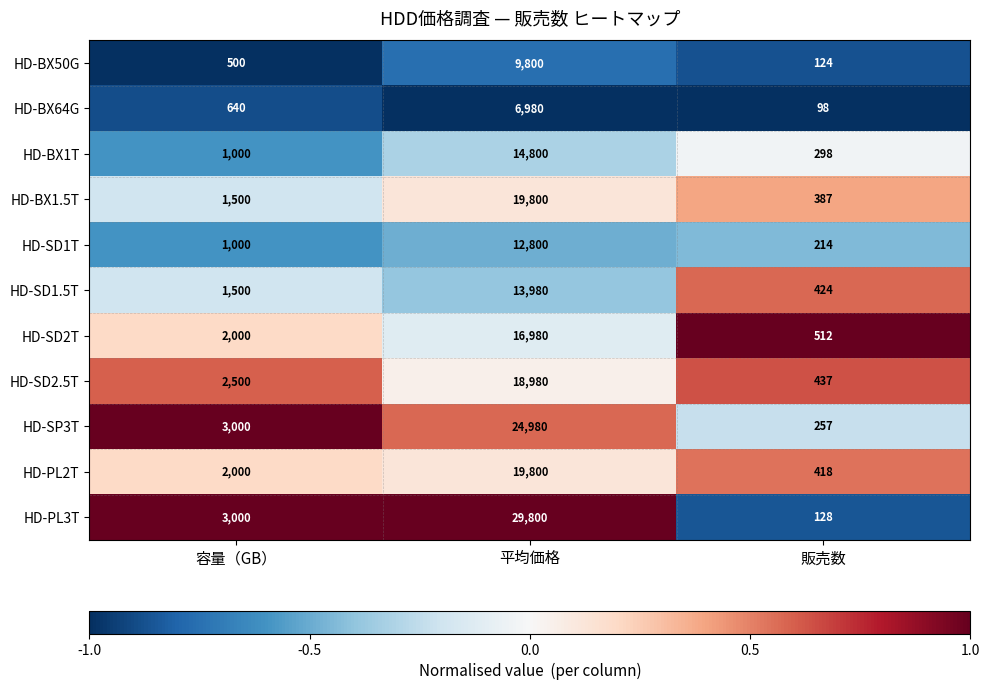

What is the difference between the highest and lowest values at 容量（GB）?

2500